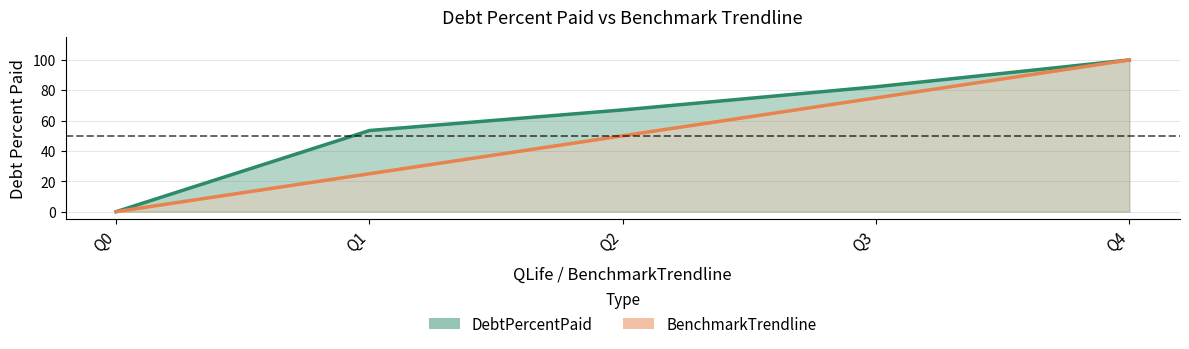

What is the value of the DebtPercentPaid point at the 3rd from the left?

67.1